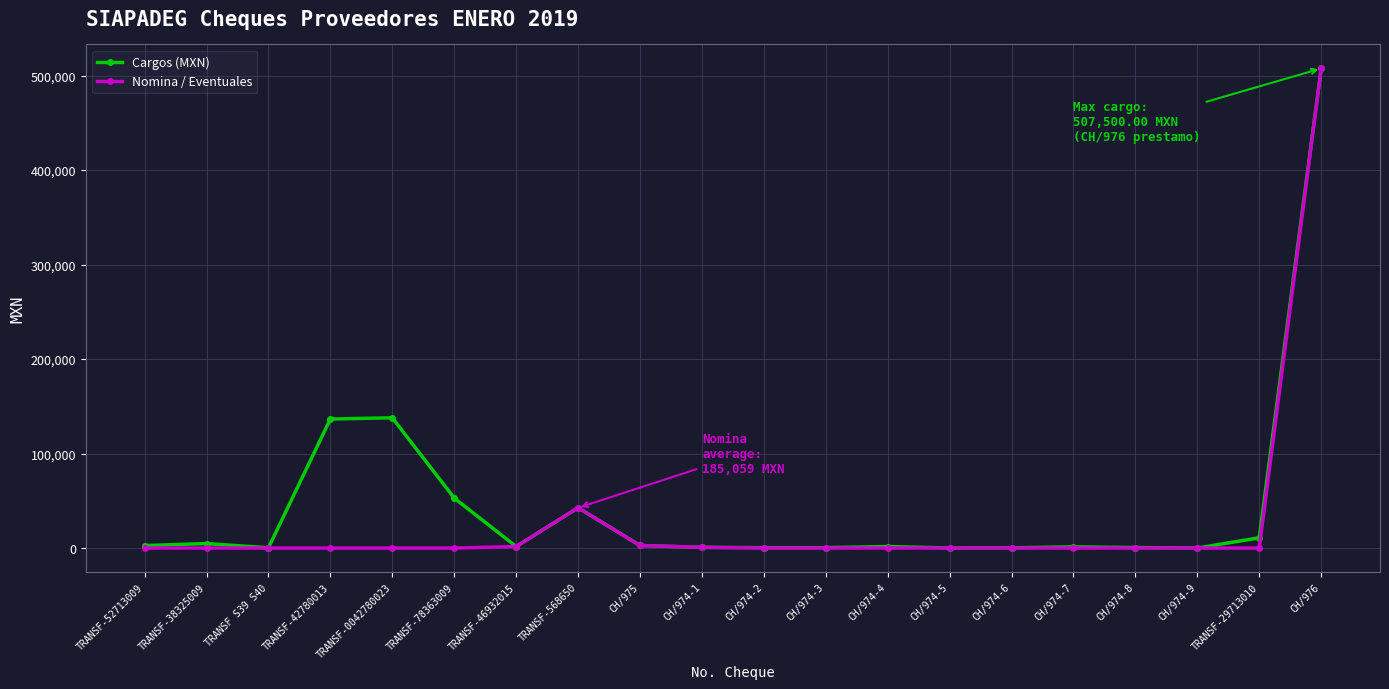

True or false: Cargos (MXN) has more than 1 interior local peaks.

True